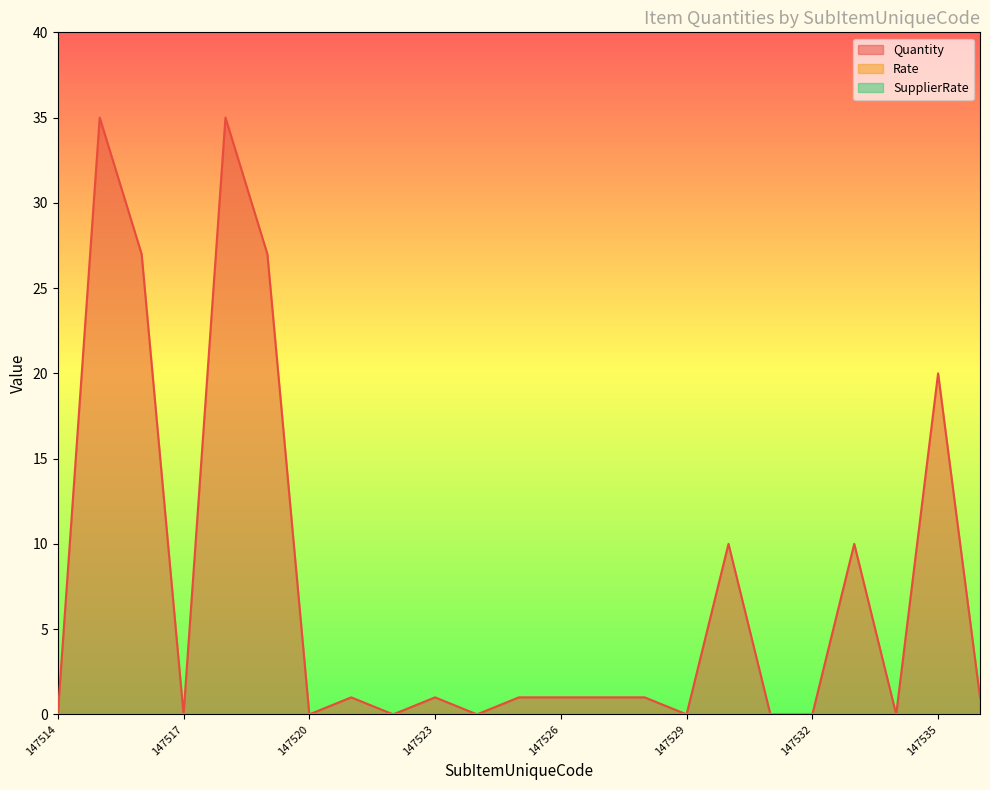

Reading left to right, transcribe all the data shown in this chart.

Quantity: 0	35	27	0	35	27	0	1	0	1	0	1	1	1	1	0	10	0	0	10	0	20	1
Rate: 0	0	0	0	0	0	0	0	0	0	0	0	0	0	0	0	0	0	0	0	0	0	0
SupplierRate: 0	0	0	0	0	0	0	0	0	0	0	0	0	0	0	0	0	0	0	0	0	0	0